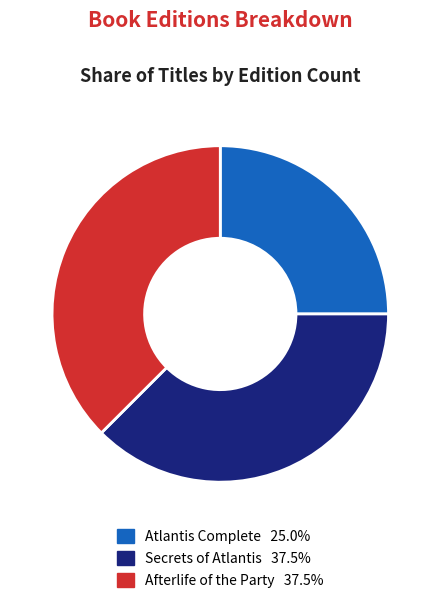

Is there a majority slice in this chart?

No